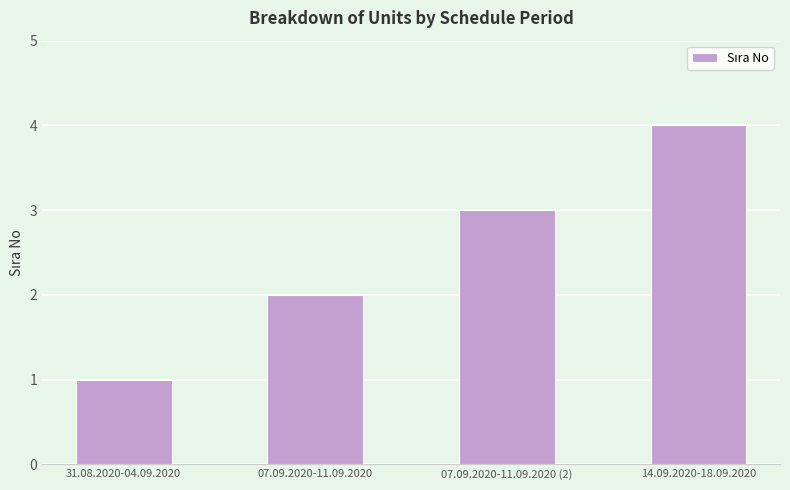

What position from the right is 07.09.2020-11.09.2020?

3